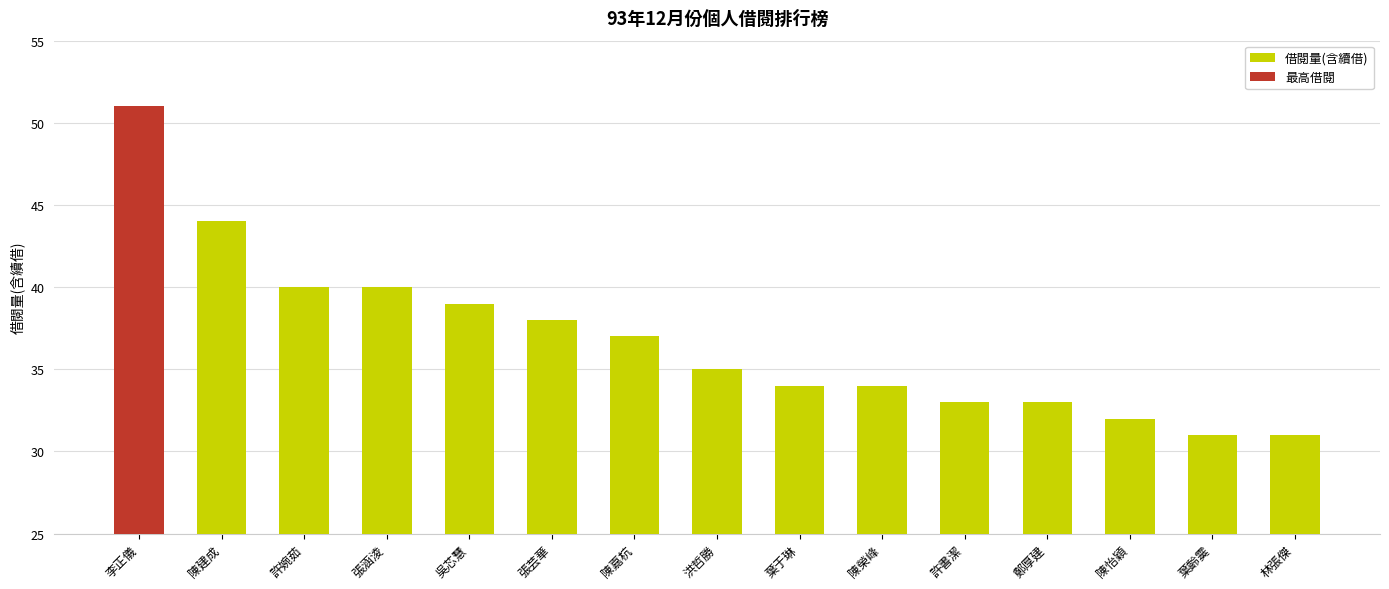

What is the value of the 7th bar from the left?

37